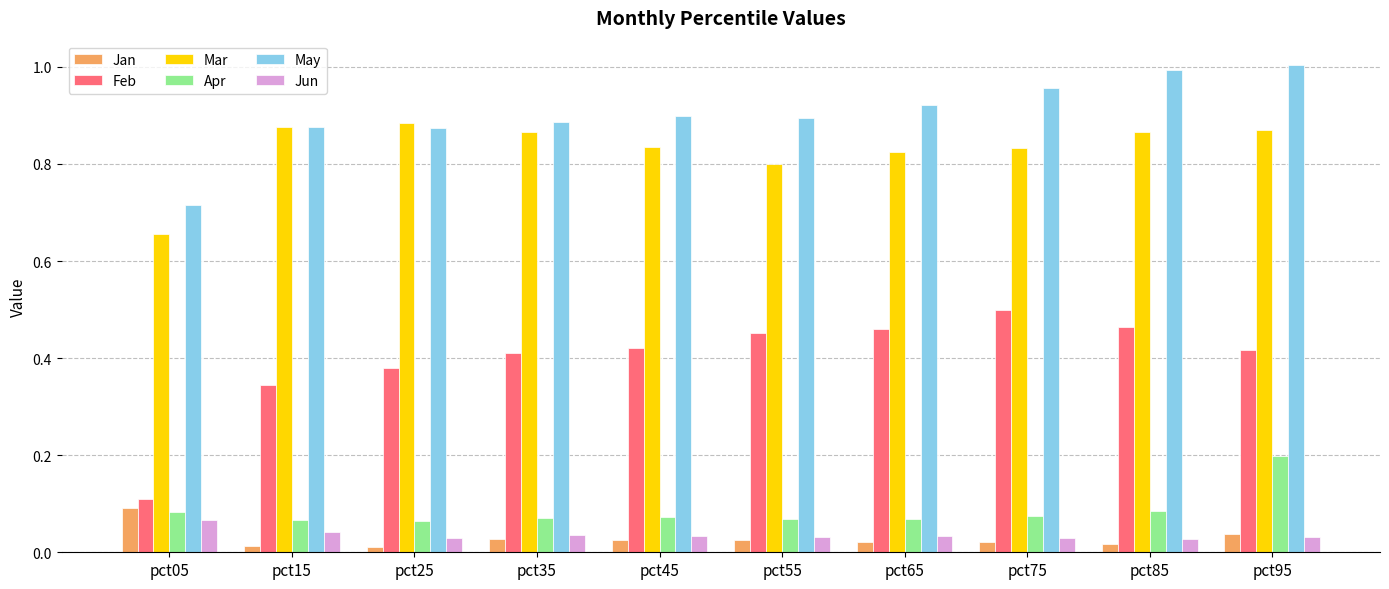

At which label does Apr reach its peak?

pct95